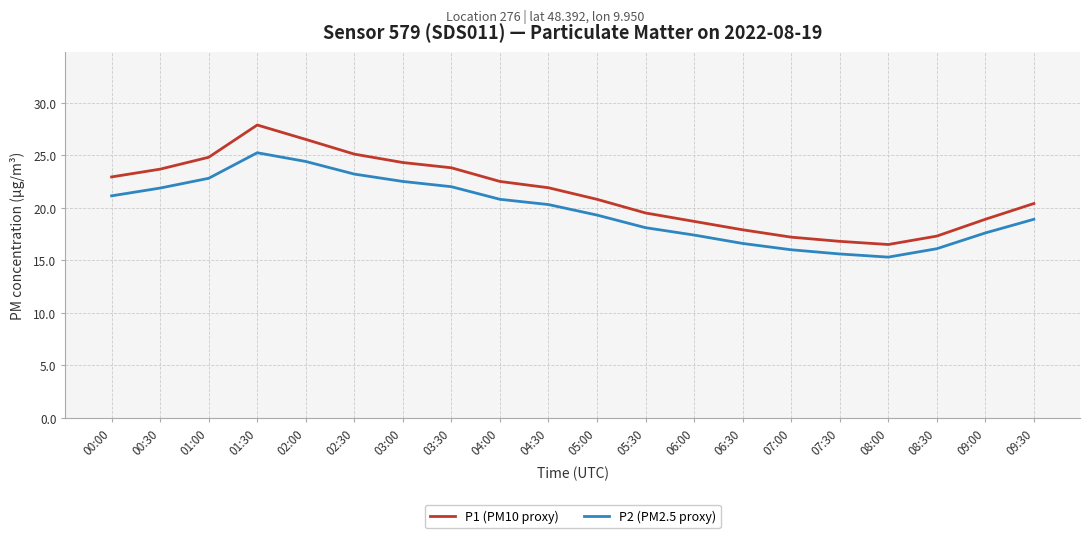

The value of P1 (PM10 proxy) at 05:00 is 20.8. True or false?

True